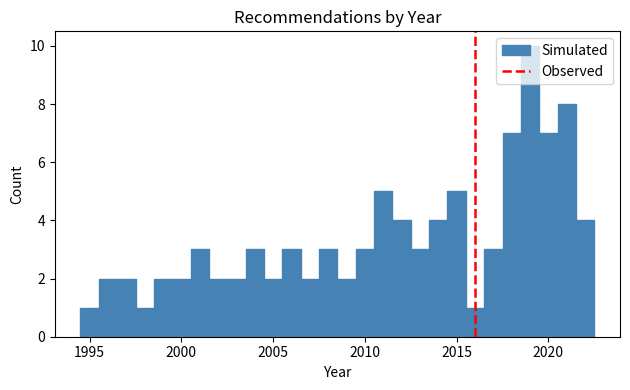

Read against the x-axis, roughly where is the centre of the tallest bar?

2019.0